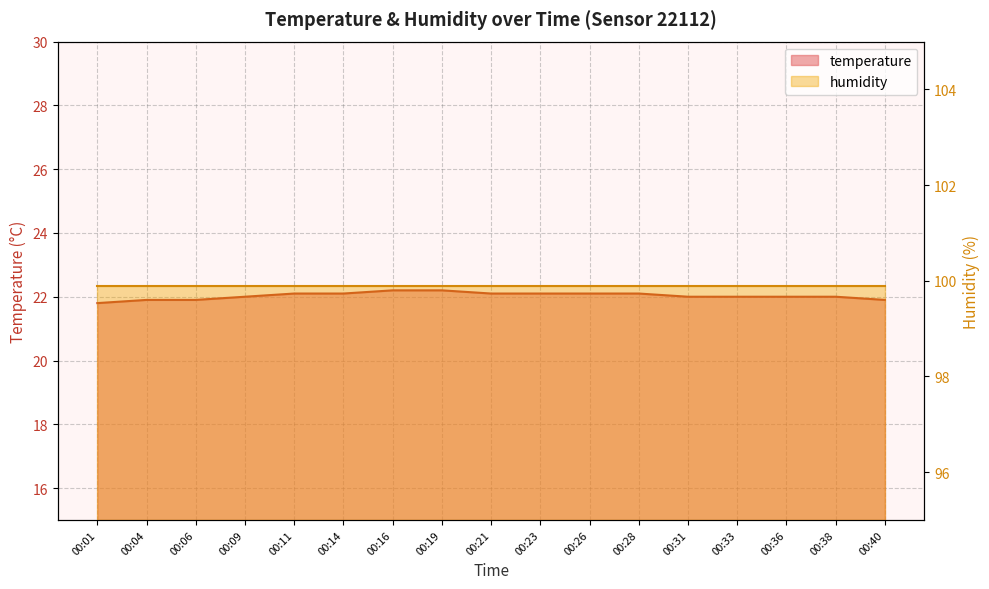

Read the value at 00:33.

22.0